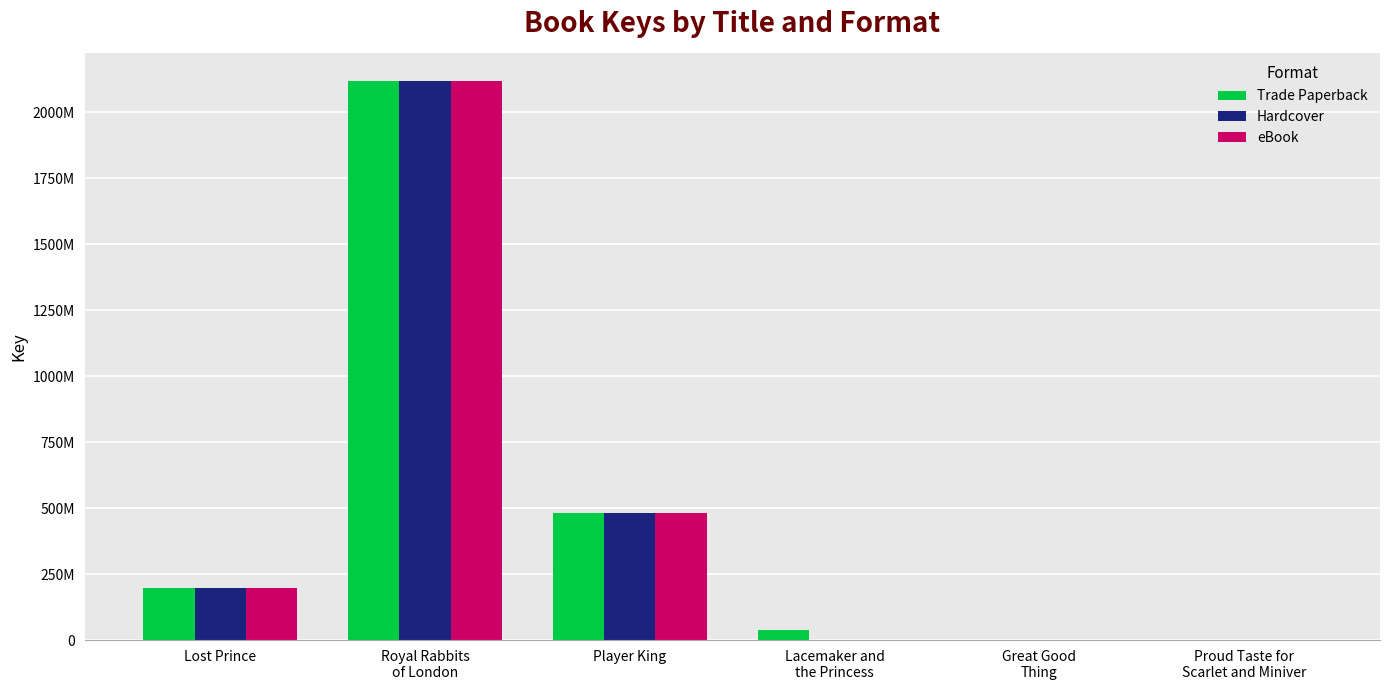

Which series has the largest range (max minus min)?

Hardcover